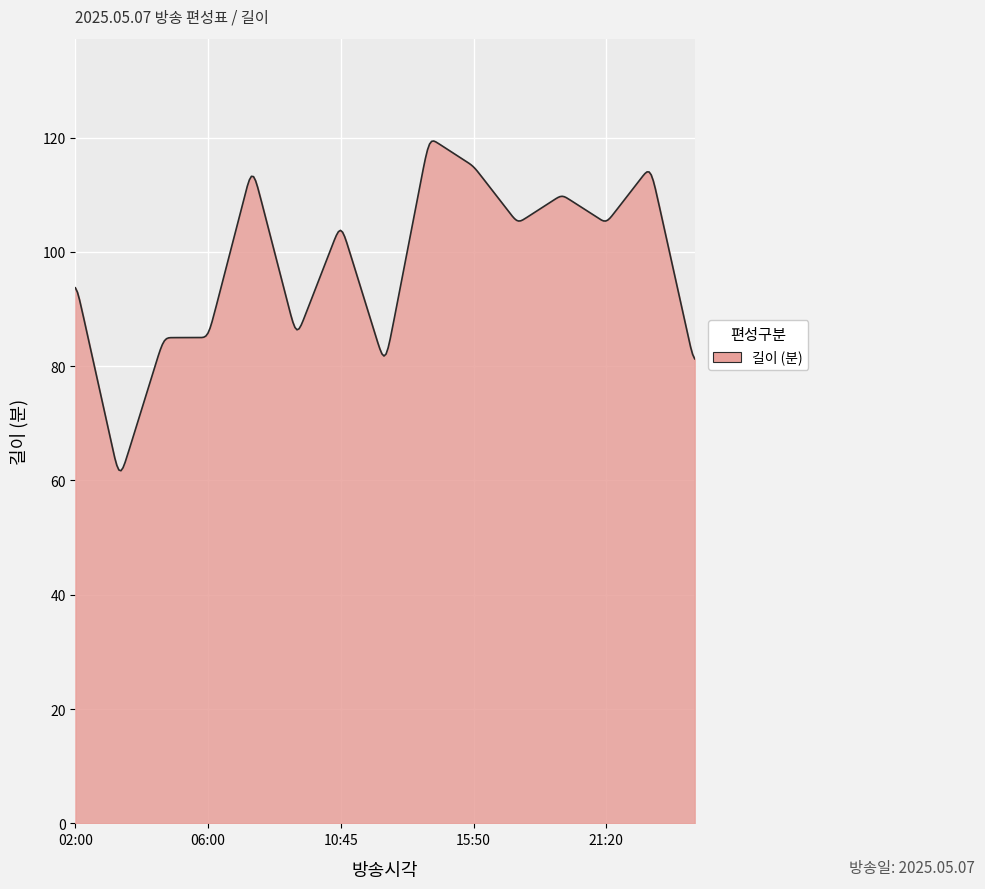

What is the maximum value shown in the chart?

119.4